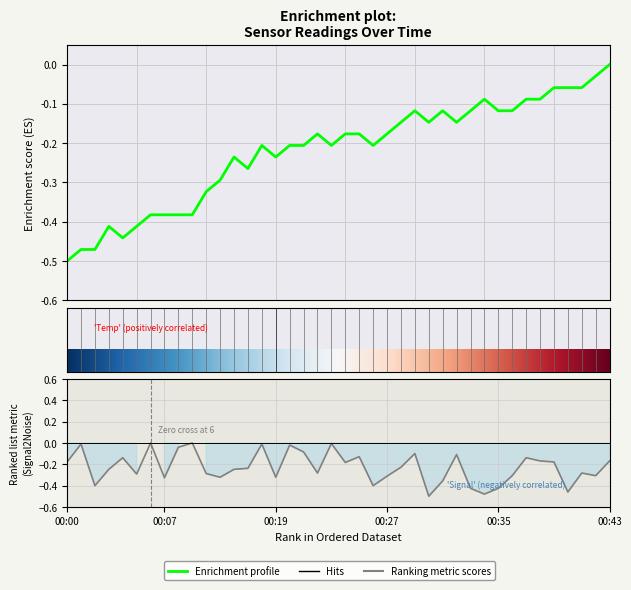

How many data points does each series have?

40